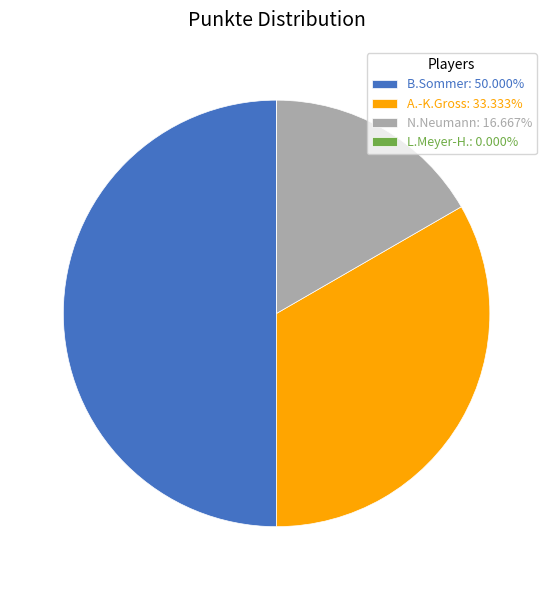

Does A.-K.Gross: 33.333% account for over 50% of the chart?

No